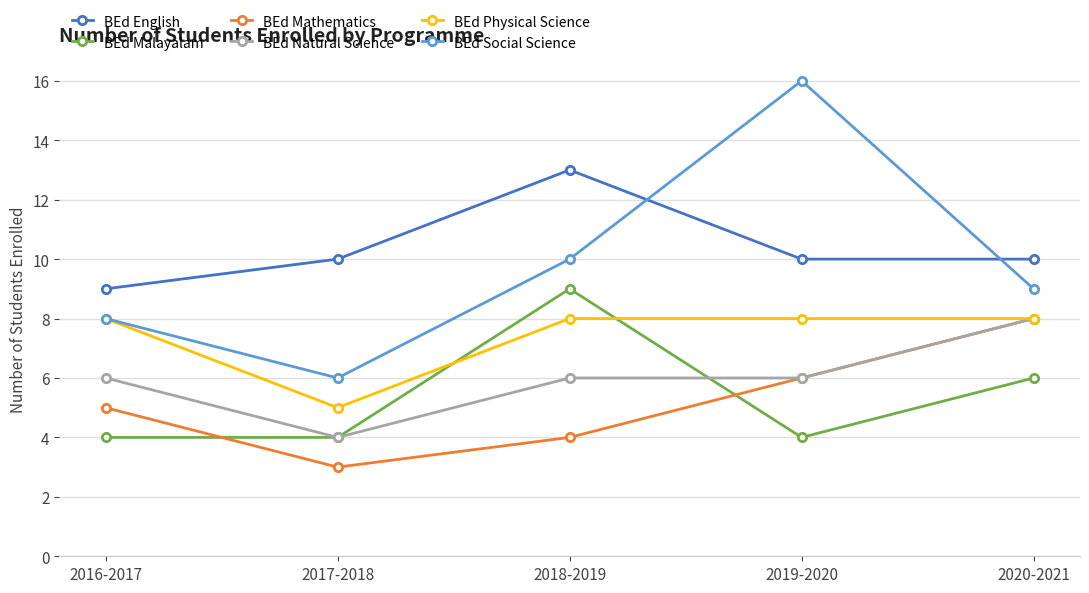

Count the number of data series in this chart.

6